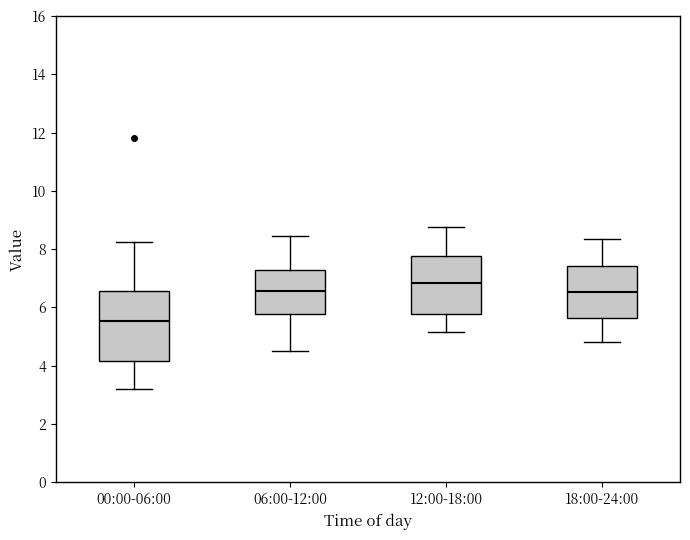

Which box has the lowest median line?

00:00-06:00